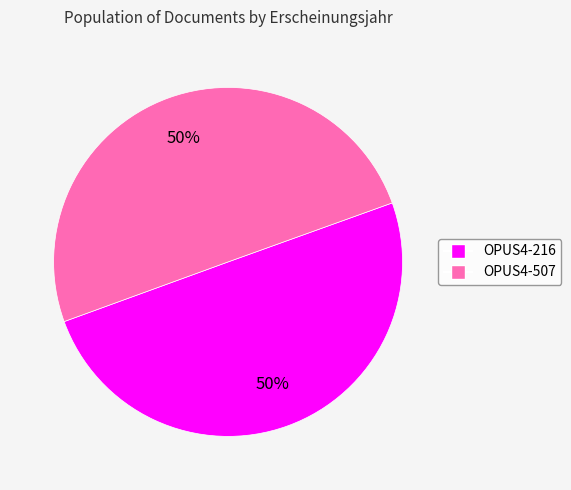

How many slices are in this pie chart?

2